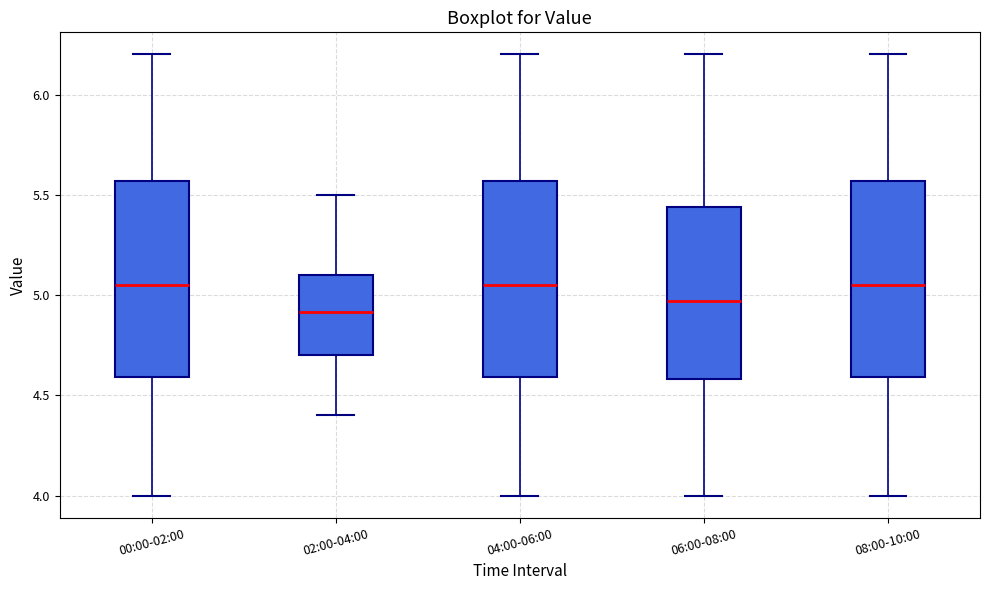

Where does the lower whisker of the box for 02:00-04:00 end on the y-axis? The values are not printed on the chart, so give them approximately, as read against the axis.

4.40